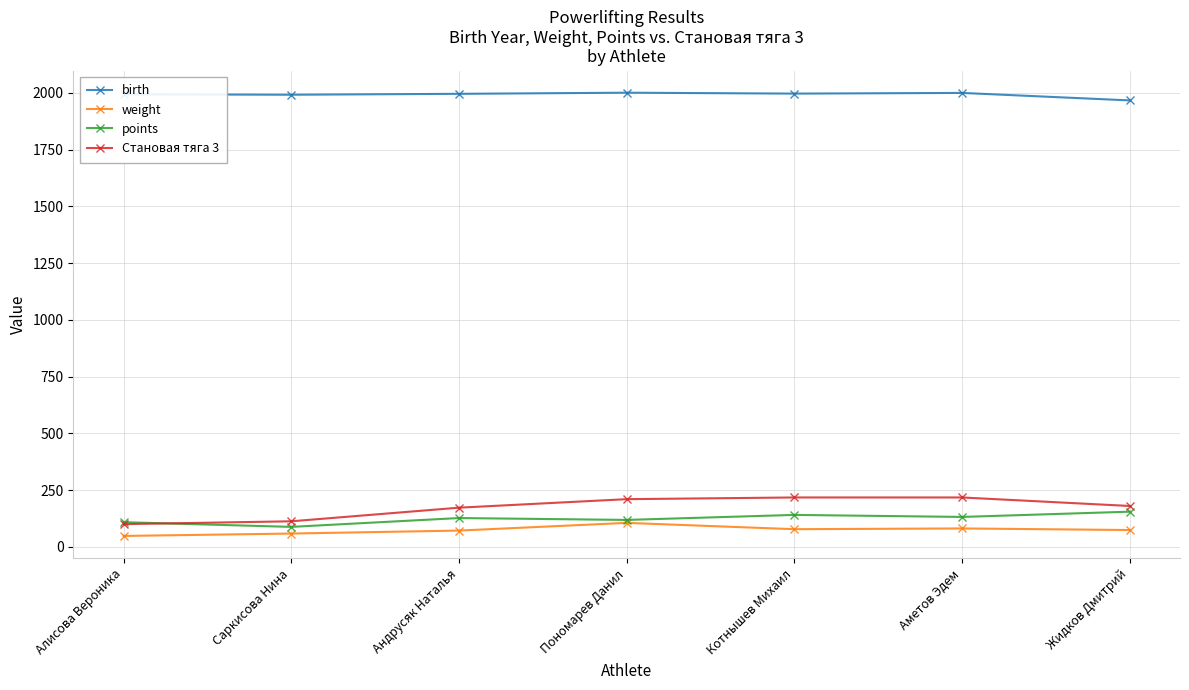

What is the sum of all points values?

869.0